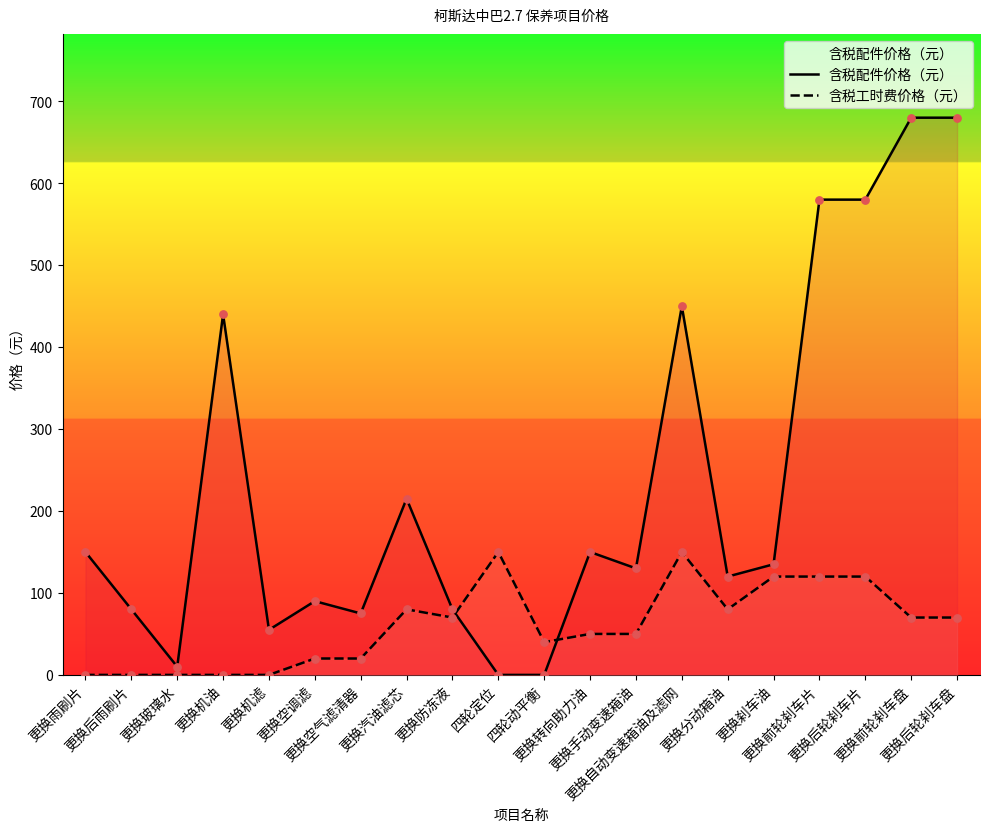

Which series has the largest total across all categories?

含税配件价格（元）